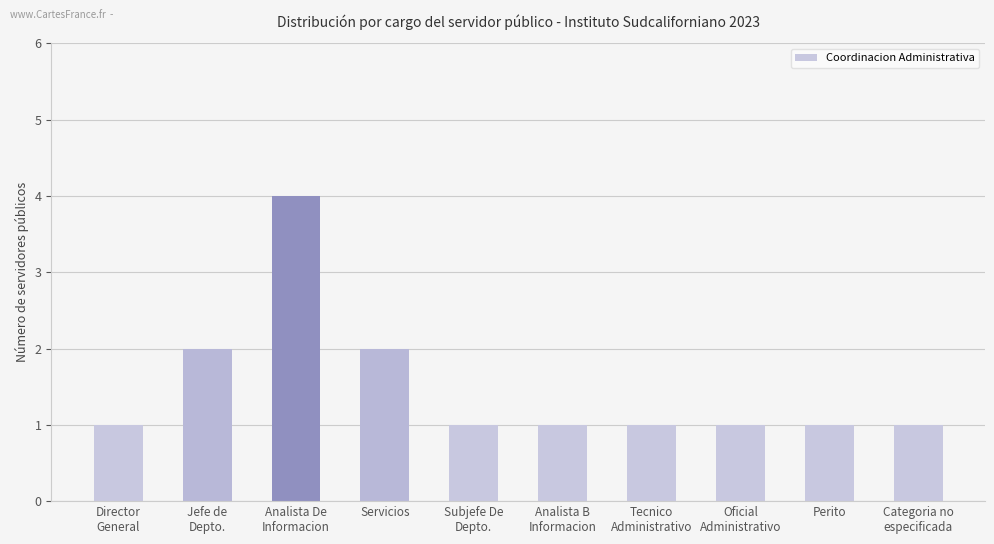

What is the label of the 3rd bar from the right?

Oficial
Administrativo